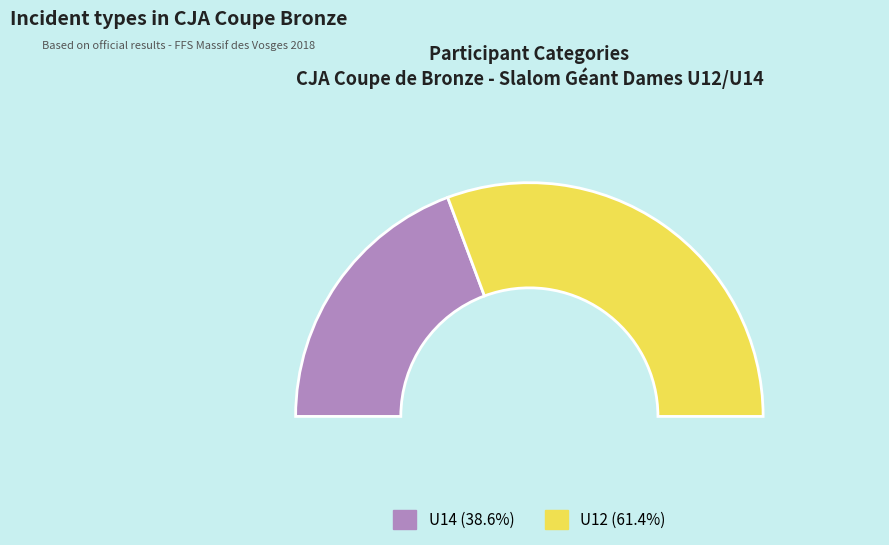

What percentage is the U14 slice, to the nearest percent?

39%